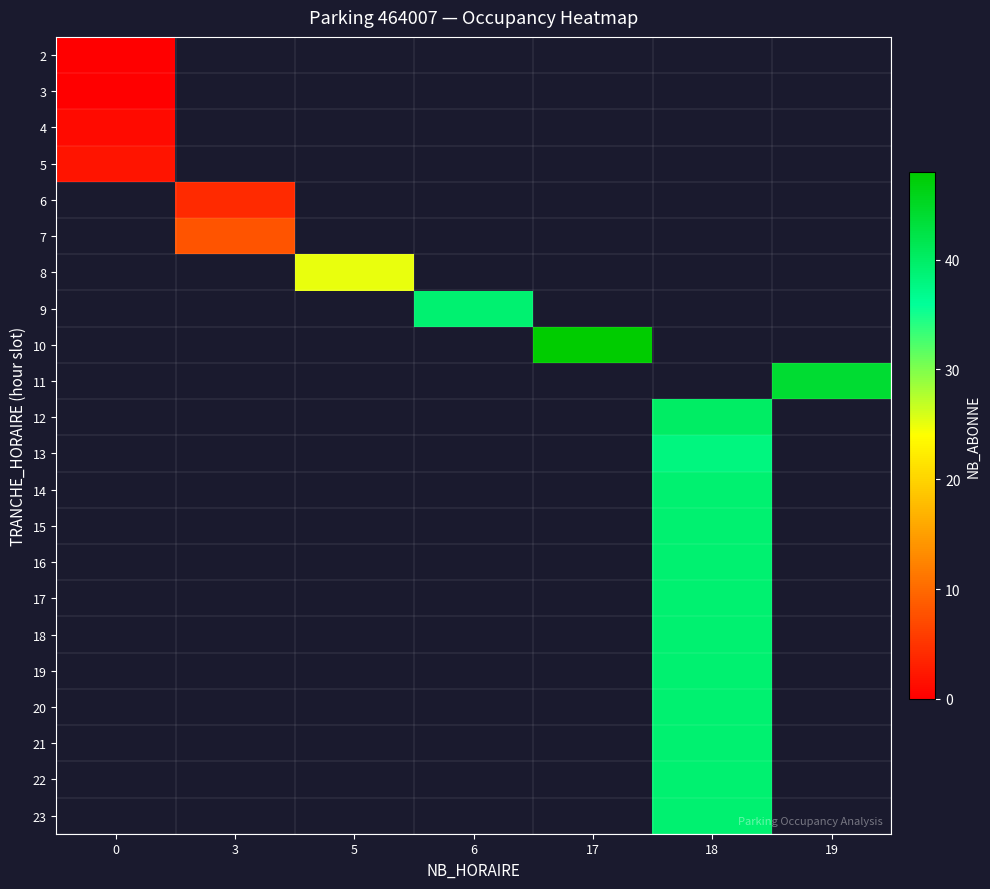

At how many categories does at least one series exceed 18?

5